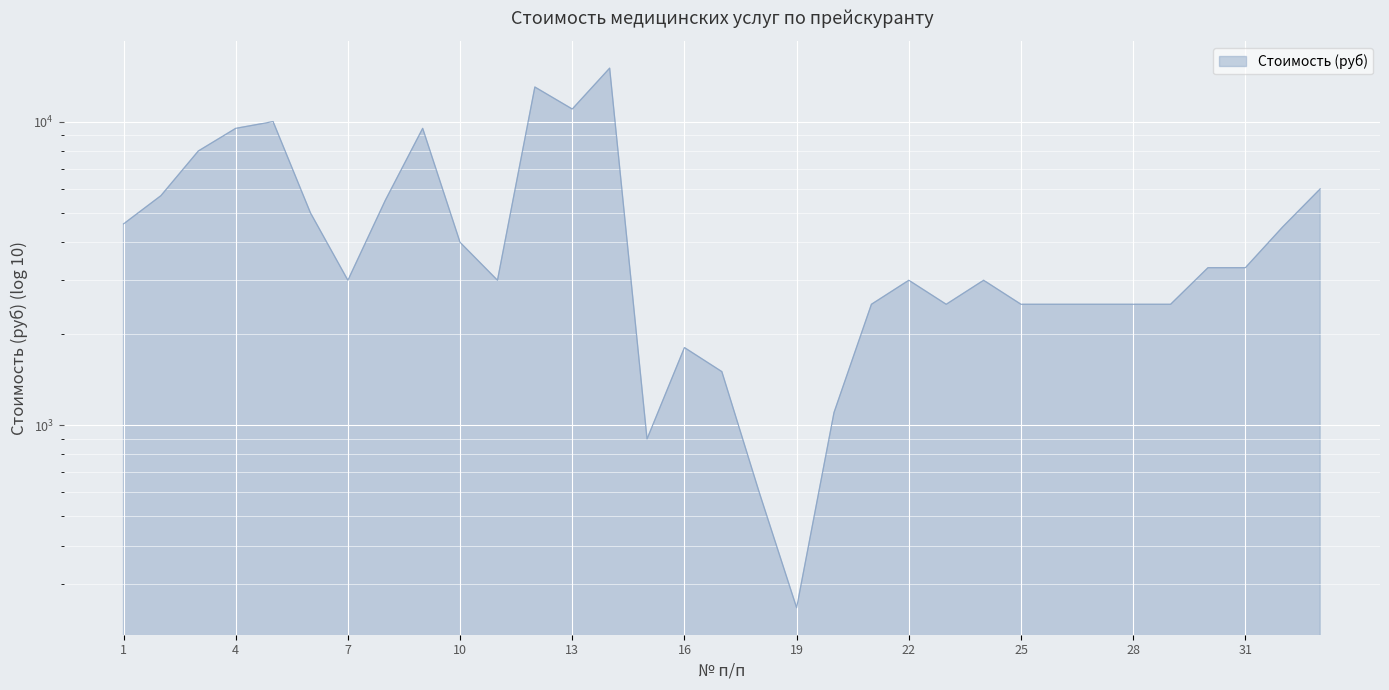

The chart shows a value of 655 at 27. True or false?

False